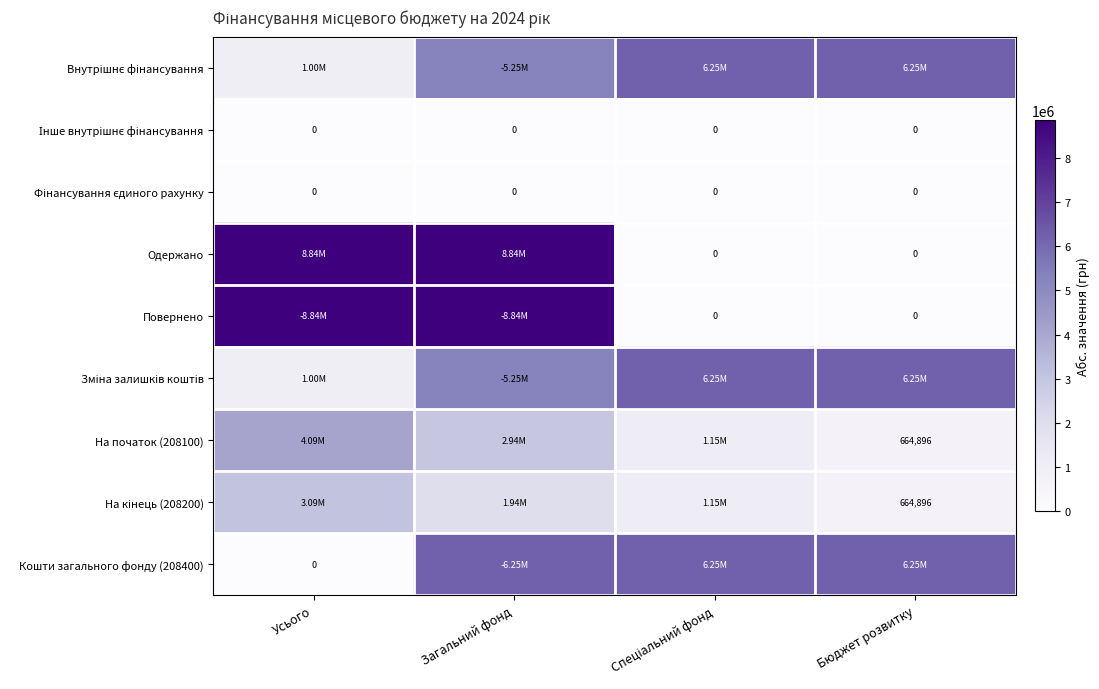

What is the highest value of the На початок (208100) series?

4093783.5